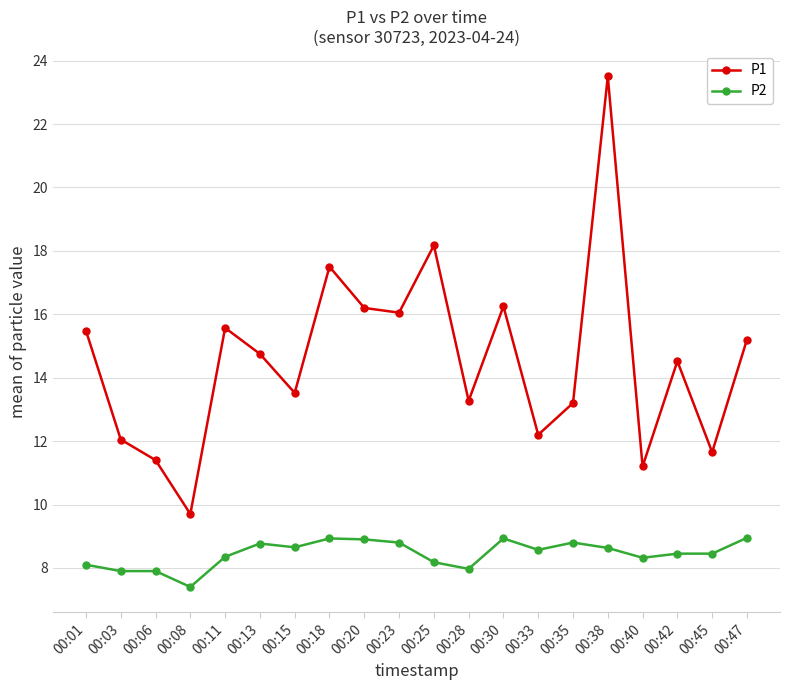

List the series in order of their overall mean, lowest first.

P2, P1